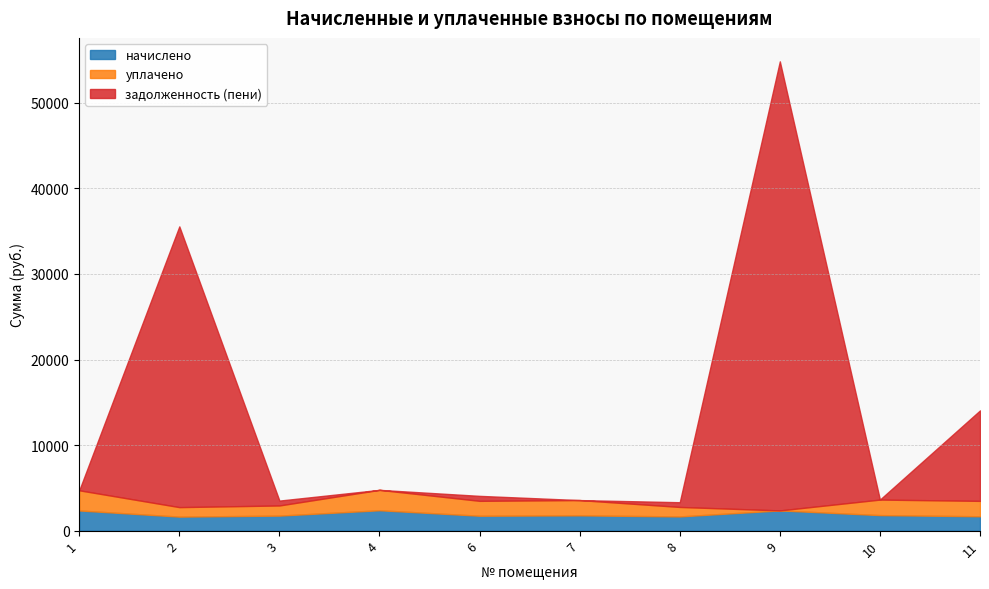

True or false: начислено and задолженность (пени) intersect in this chart.

True